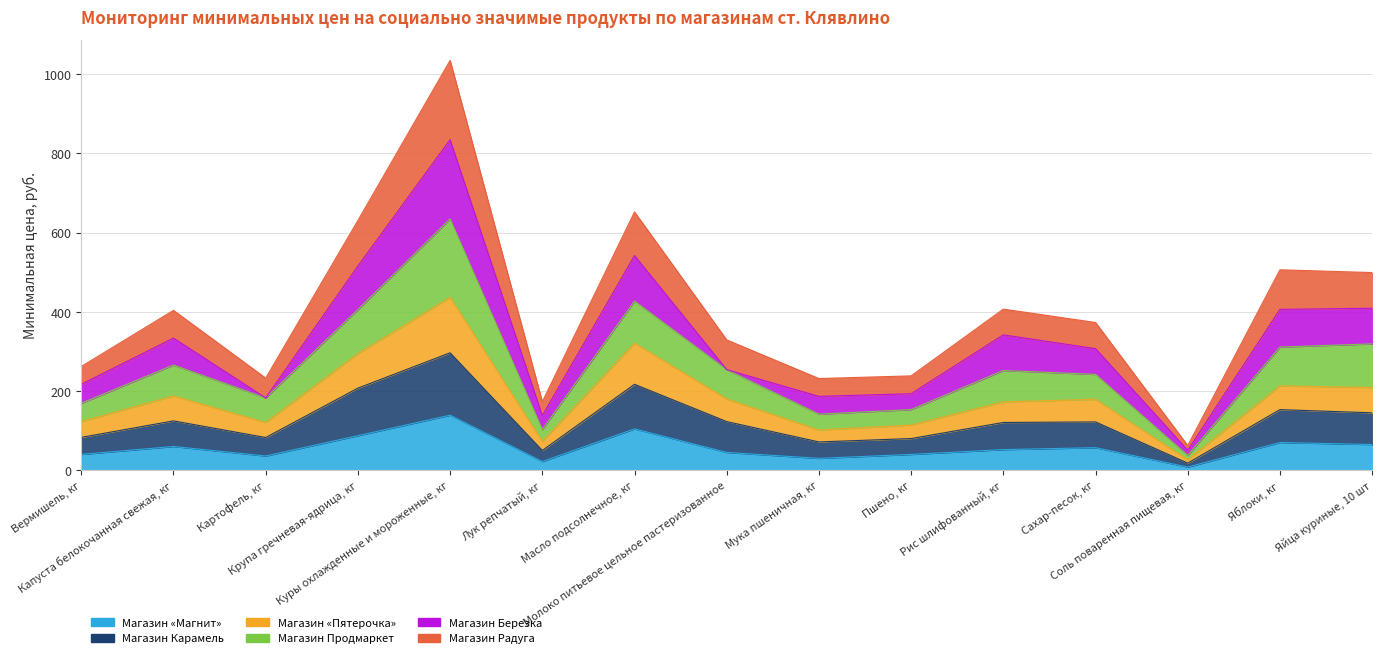

True or false: Магазин «Магнит» and Магазин Радуга cross at least once.

False